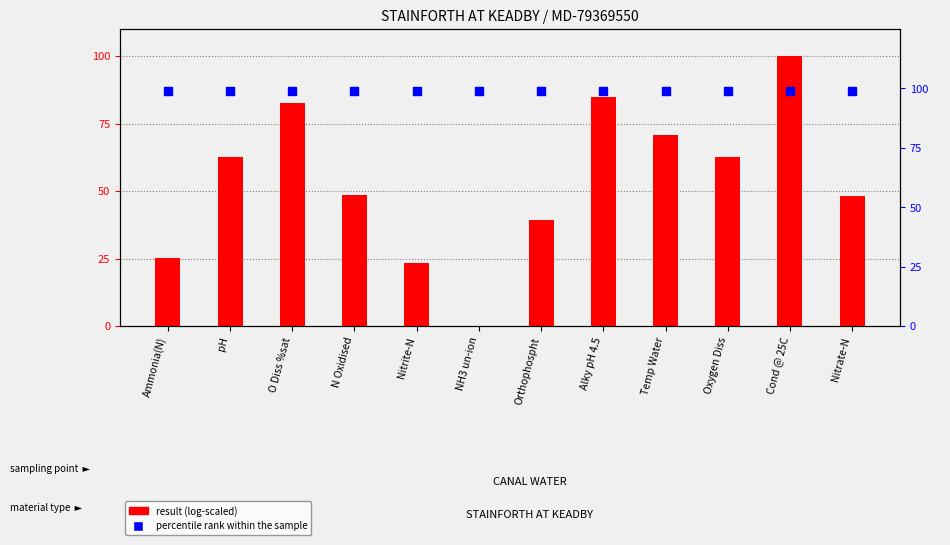

Is the value of result (log-scaled) at Cond @ 25C greater than the value of percentile rank within the sample at NH3 un-ion?

Yes